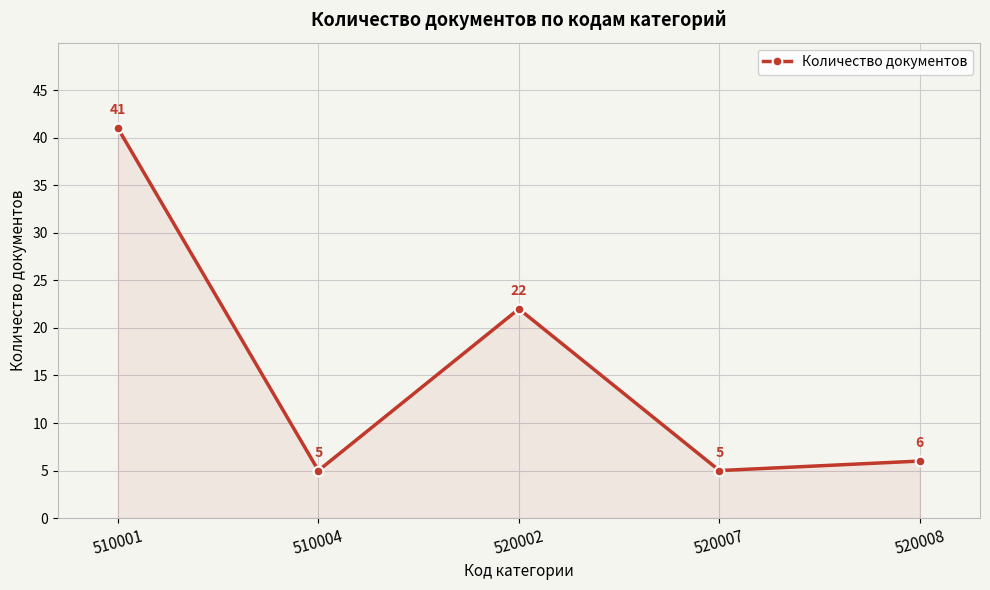

How many interior local peaks (higher than both neighbors) does the data have?

1